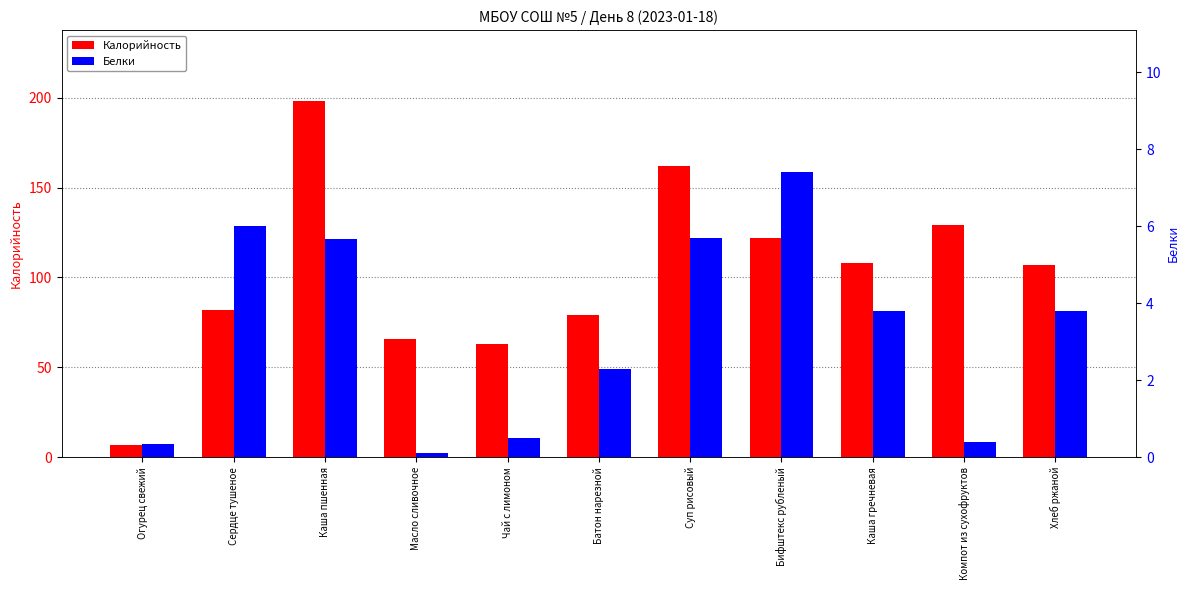

True or false: Калорийность has a value of 157.9 at Хлеб ржаной.

False